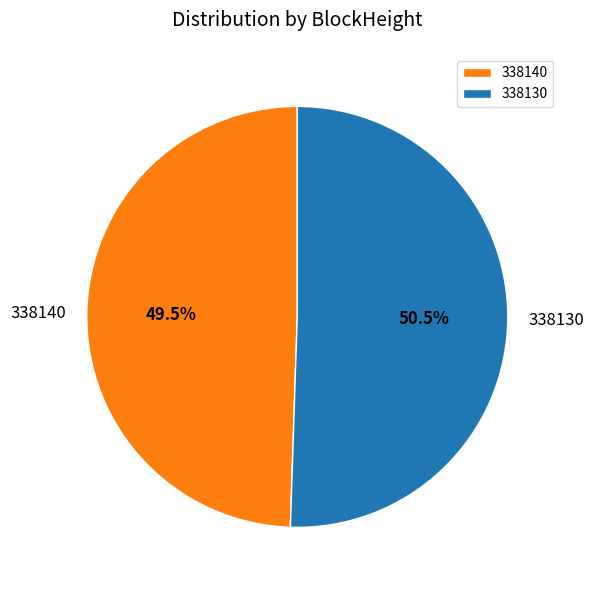

Which category has the smallest portion of the pie?

338140